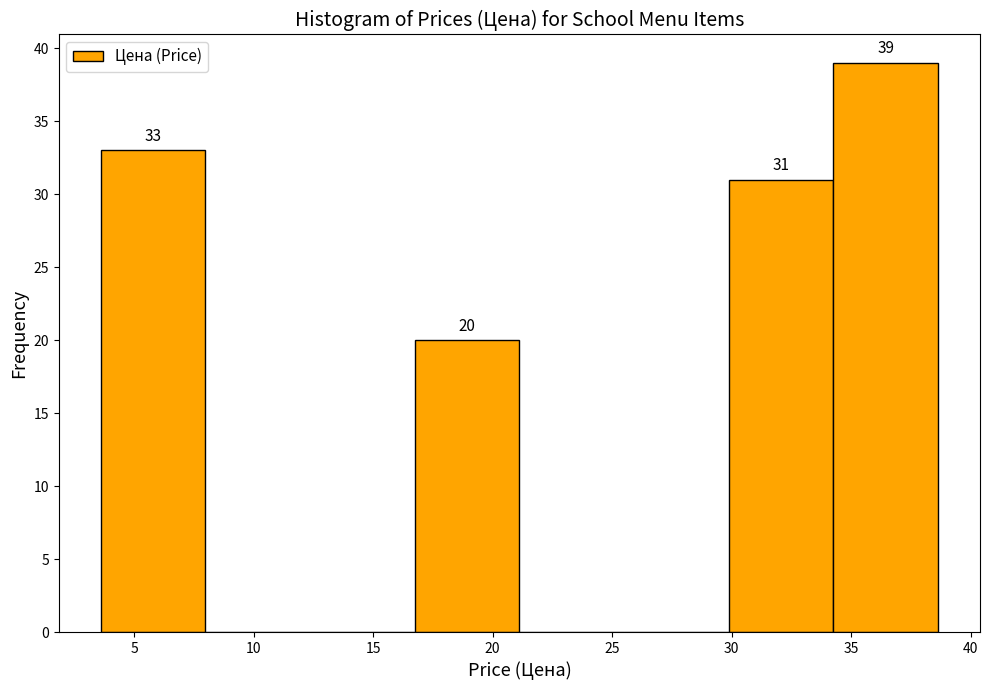

Over which range of the x-axis is the bar tallest?

34.5 to 38.5